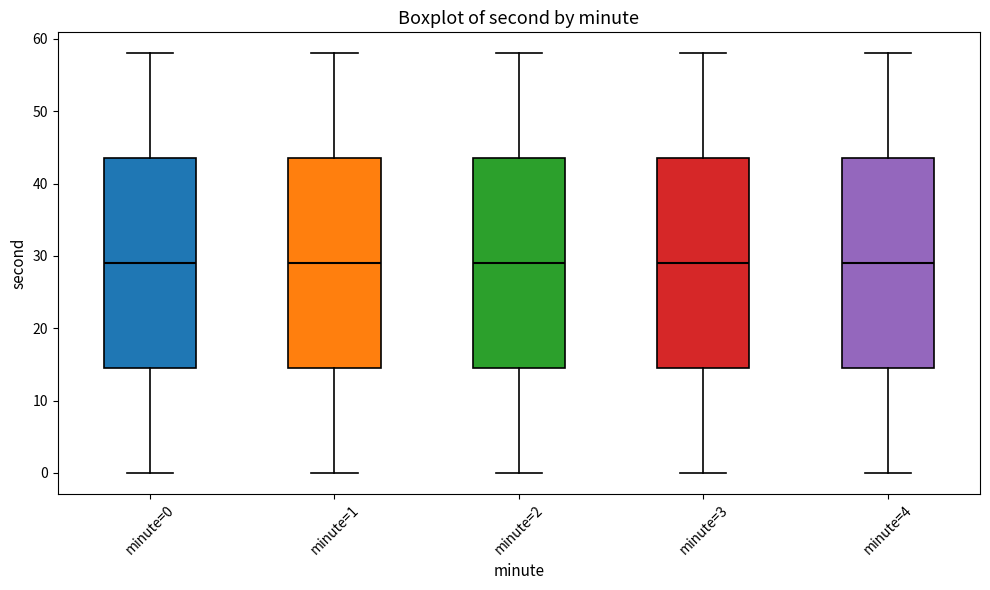

Where does the upper whisker of the box for minute=2 end on the y-axis? The values are not printed on the chart, so give them approximately, as read against the axis.

58